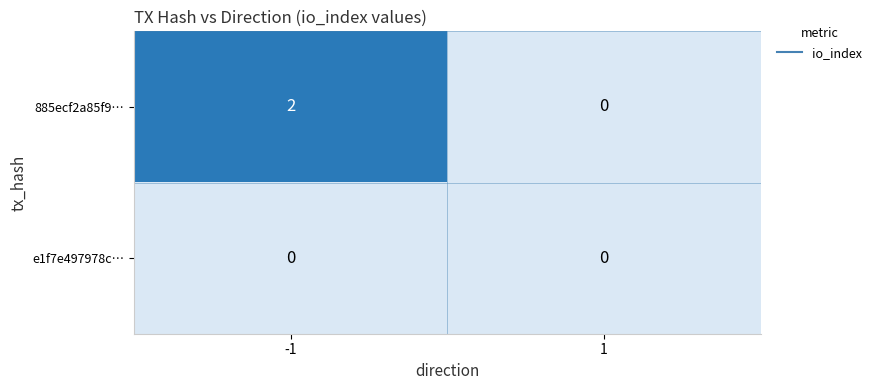

How many series are shown in this chart?

2